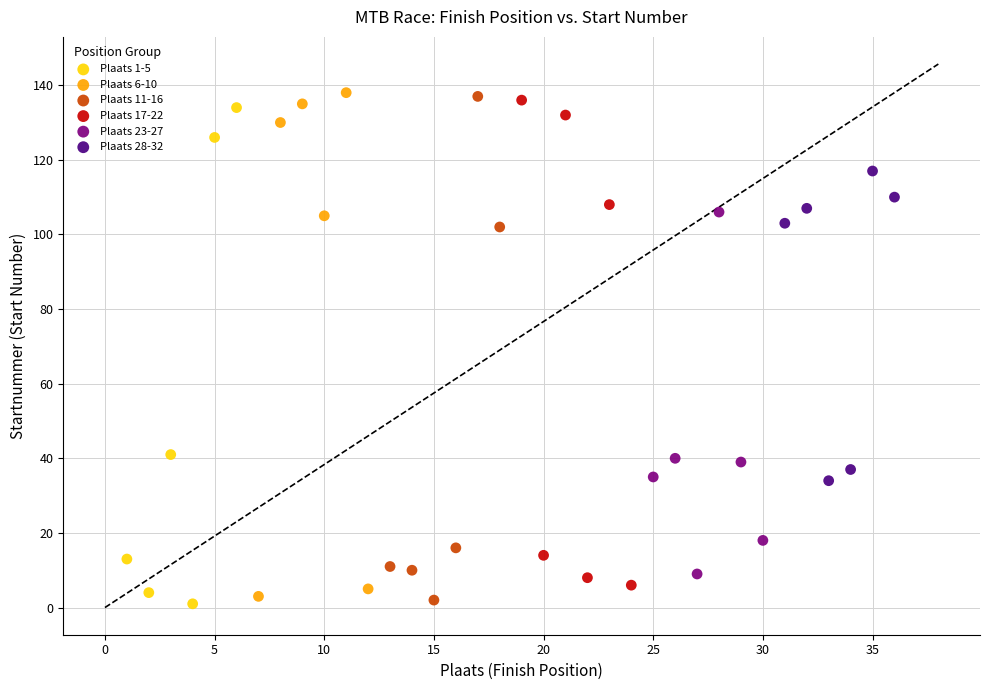

What are all the series names shown in the legend?

Plaats 1-5, Plaats 6-10, Plaats 11-16, Plaats 17-22, Plaats 23-27, Plaats 28-32